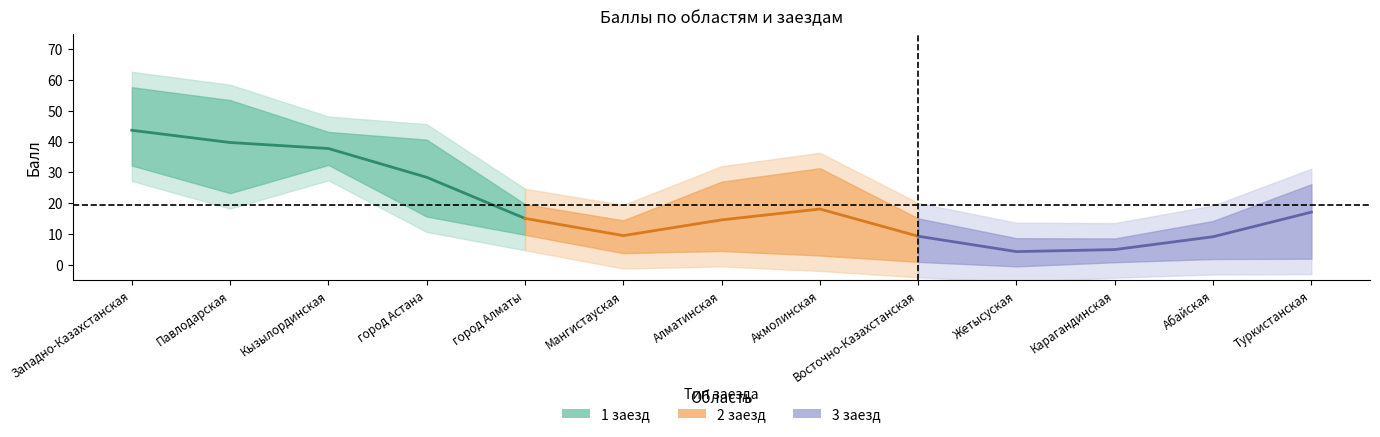

At Павлодарская, list the series in order from largest to smallest.

1 заезд, 2 заезд, 3 заезд